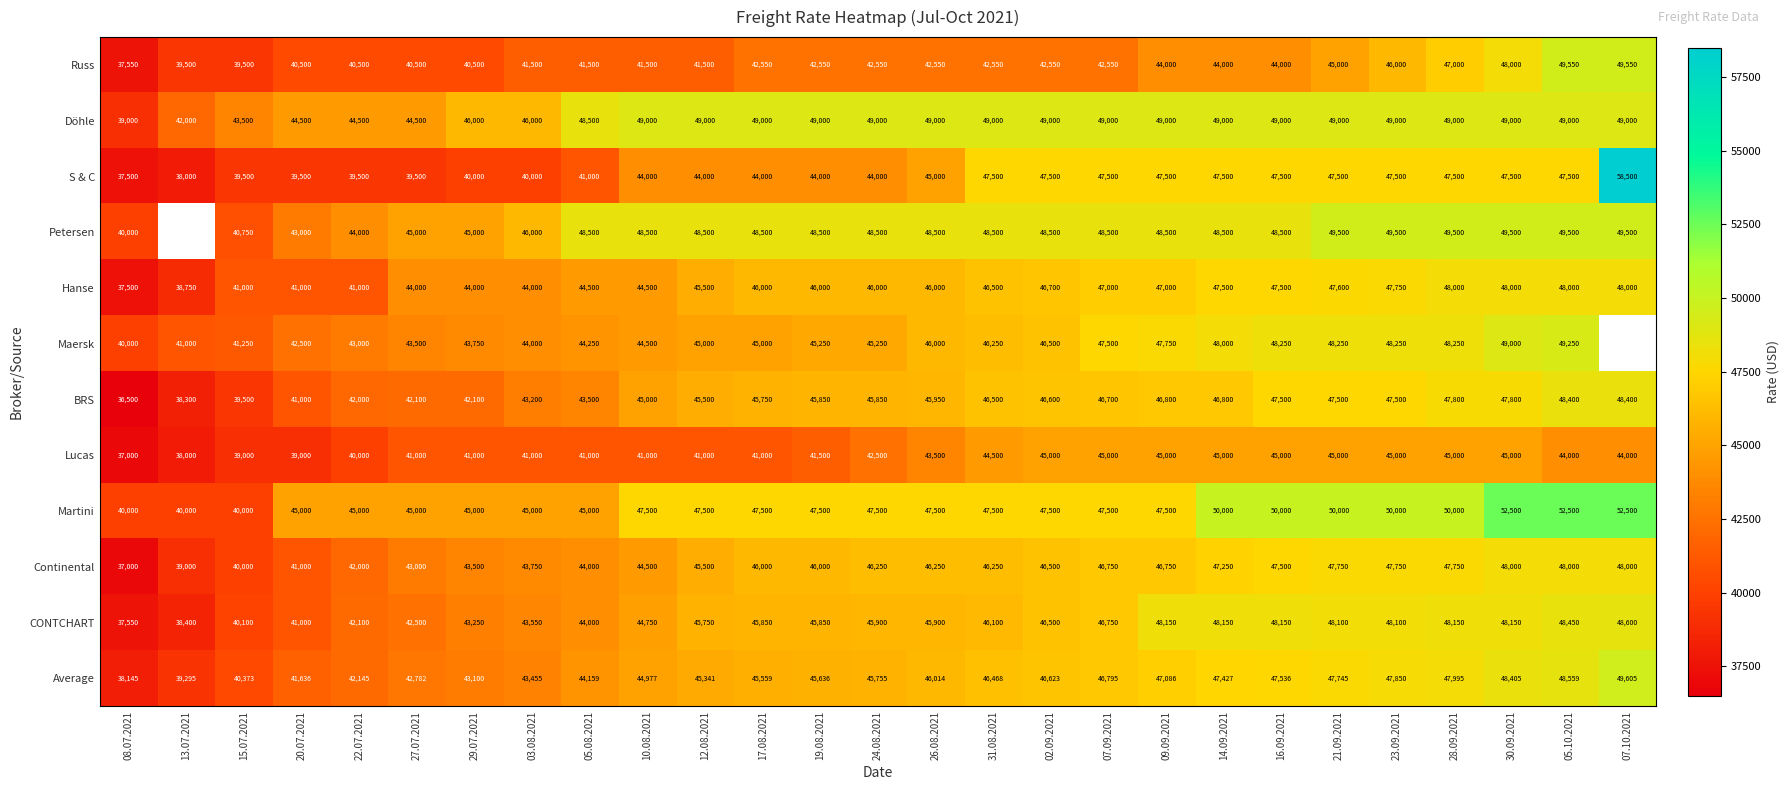

Which series changed the most between 24.08.2021 and 28.09.2021?

Russ